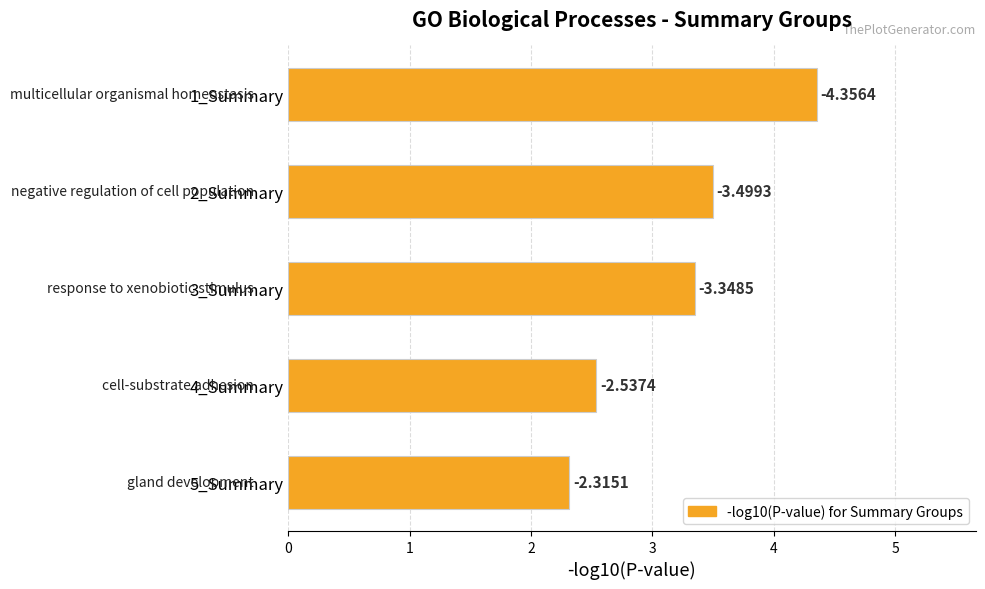

Are the bars horizontal?

Yes